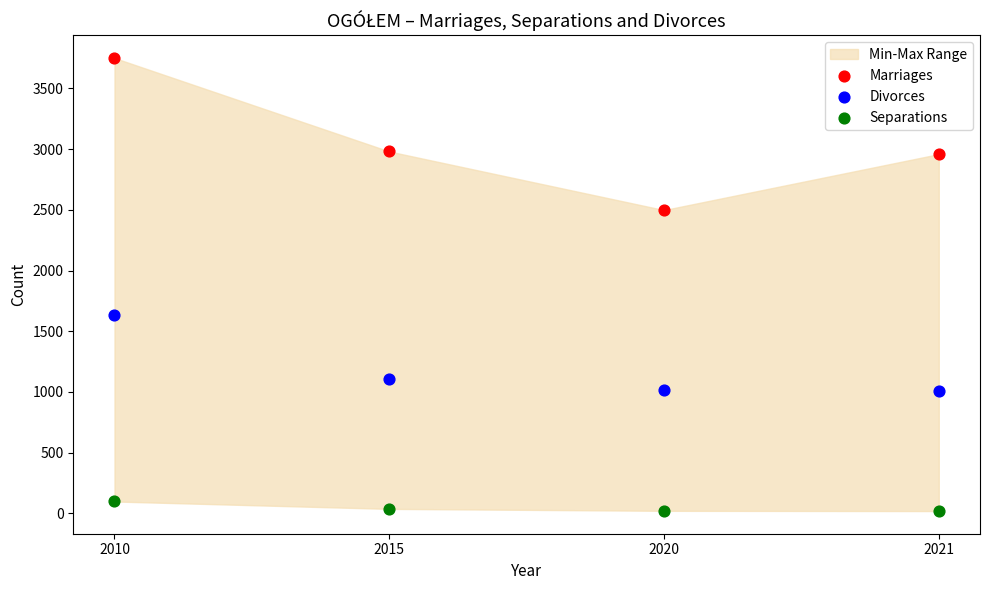

Which series reaches the minimum Y coordinate?

Separations